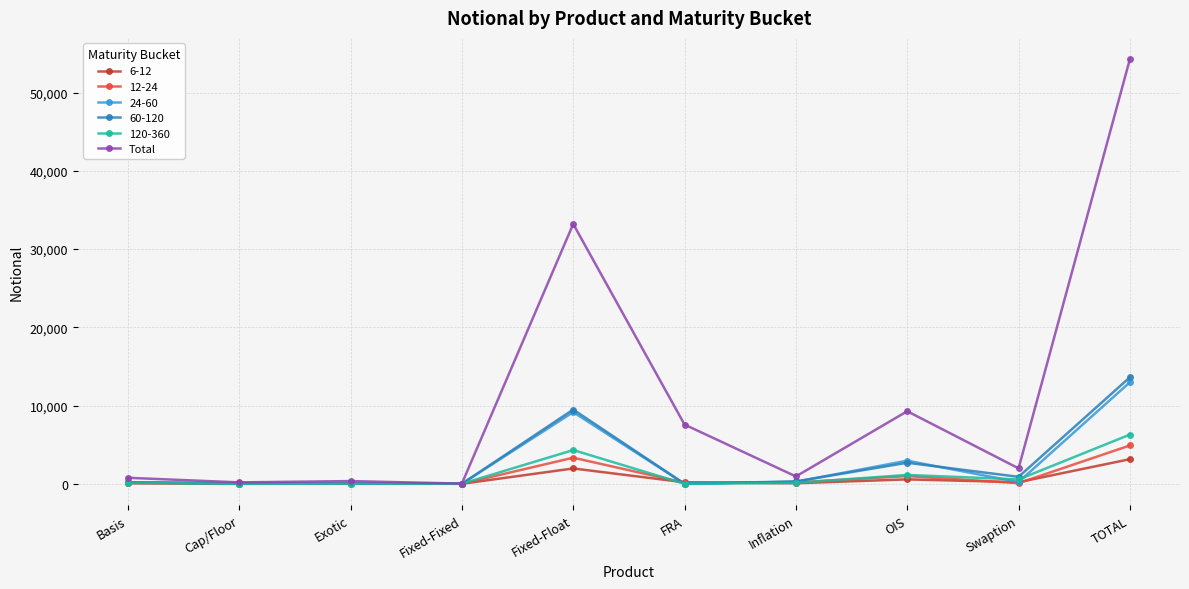

What position from the left is Cap/Floor?

2